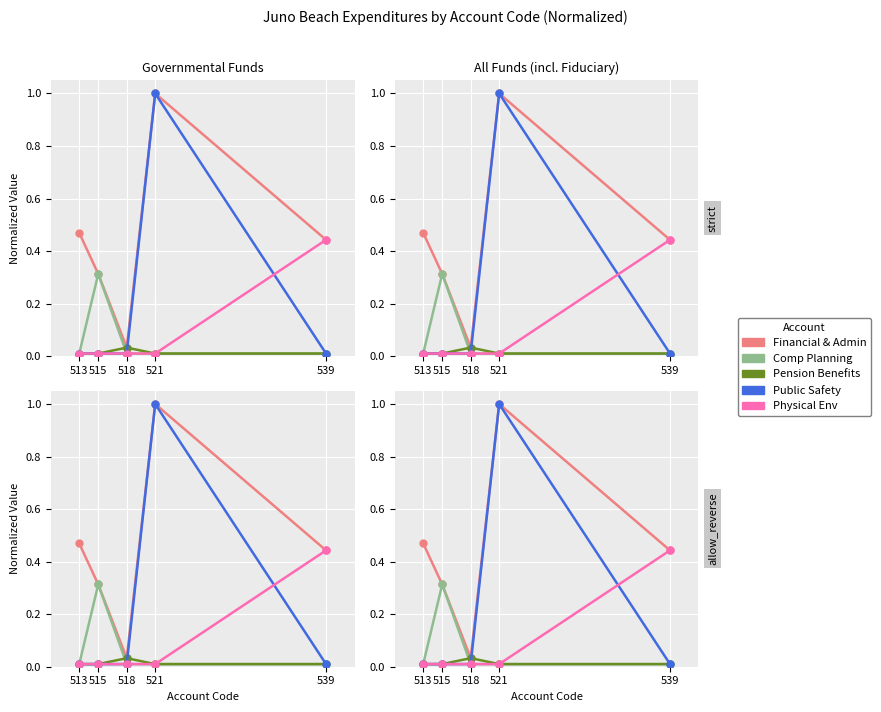

Reading left to right, what are all the values shown in this chart?

Financial & Admin: 513=0.5	515=0.3	518=0.0	521=1.0	539=0.4
Comp Planning: 513=0.0	515=0.3	518=0.0	521=0.0	539=0.0
Pension Benefits: 513=0.0	515=0.0	518=0.0	521=0.0	539=0.0
Public Safety: 513=0.0	515=0.0	518=0.0	521=1.0	539=0.0
Physical Env: 513=0.0	515=0.0	518=0.0	521=0.0	539=0.4